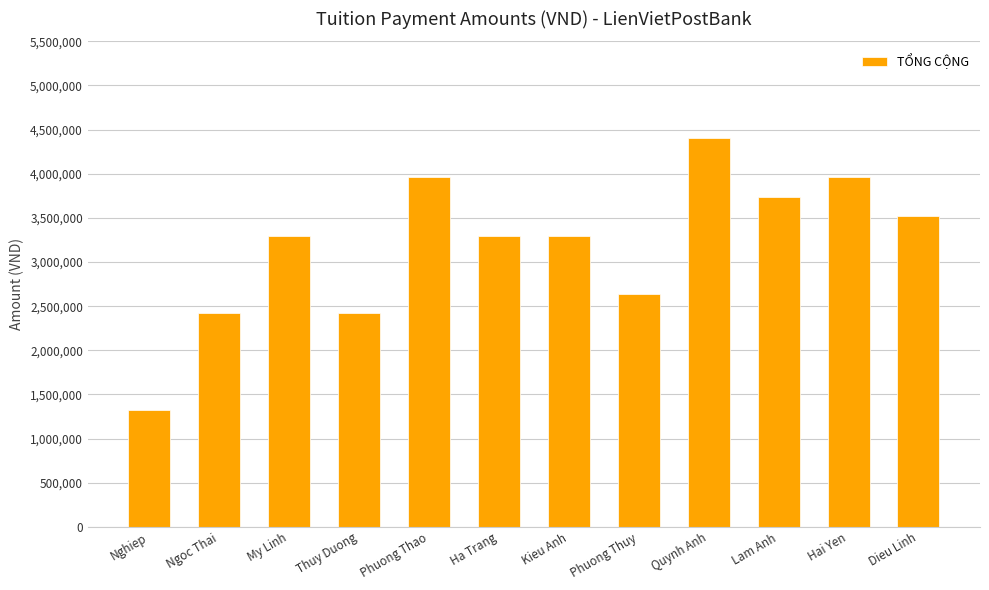

Reading left to right, transcribe all the data shown in this chart.

Nghiep=1320000	Ngoc Thai=2420000	My Linh=3300000	Thuy Duong=2420000	Phuong Thao=3960000	Ha Trang=3300000	Kieu Anh=3300000	Phuong Thuy=2640000	Quynh Anh=4400000	Lam Anh=3740000	Hai Yen=3960000	Dieu Linh=3520000